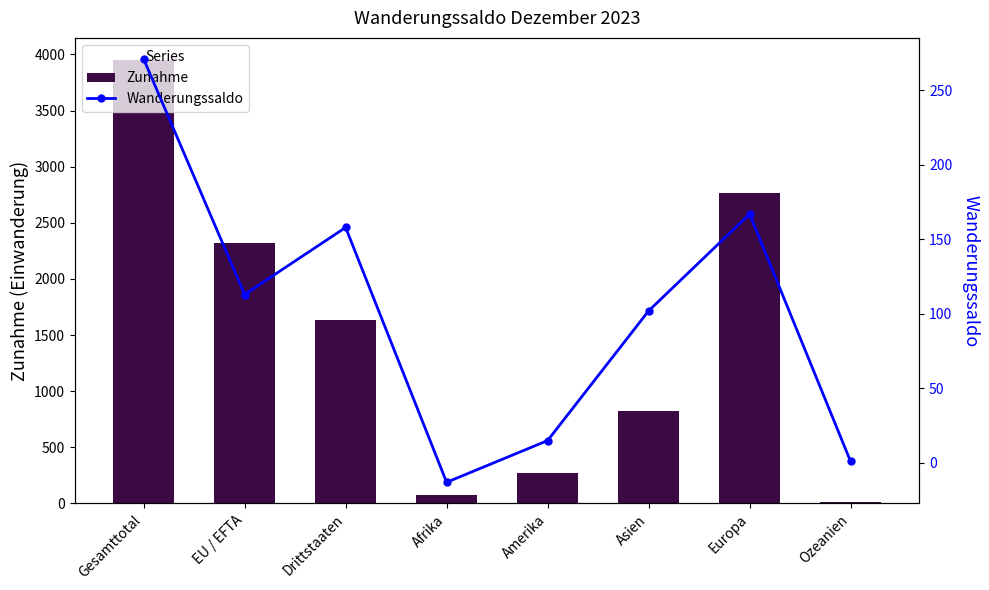

How many categories are shown in the chart?

8